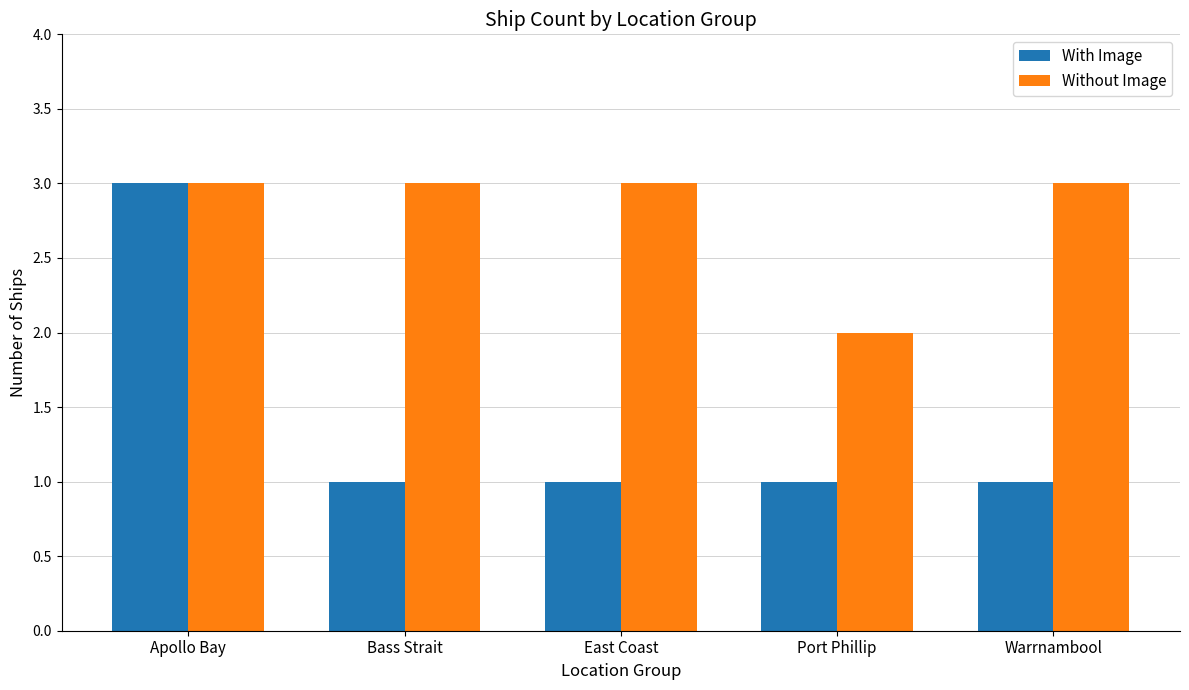

What is the sum of the Without Image values at Port Phillip and Bass Strait?

5